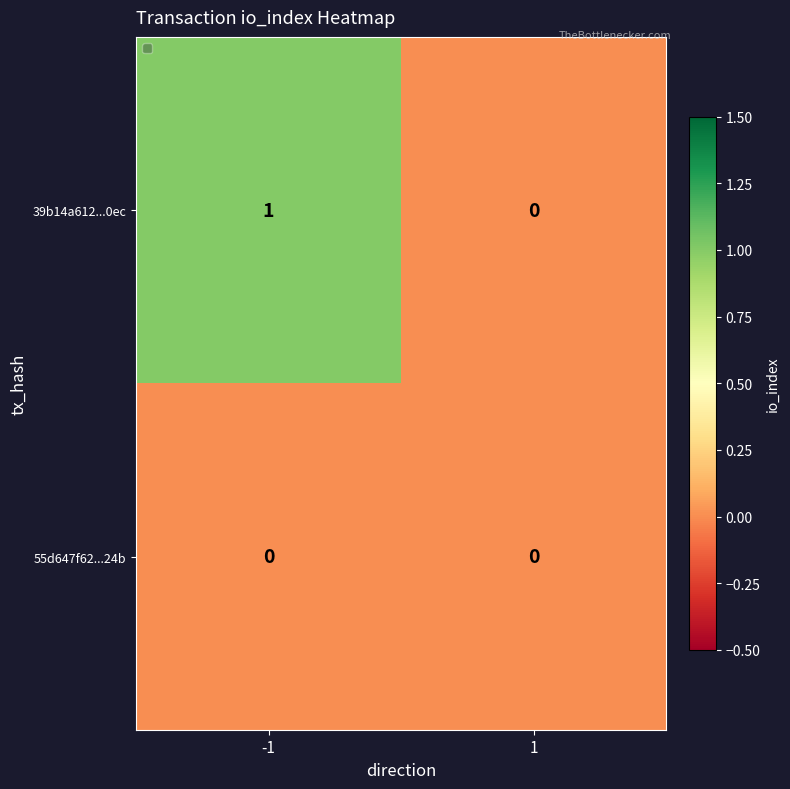

The 39b14a612...0ec series shows 2 at -1. True or false?

False